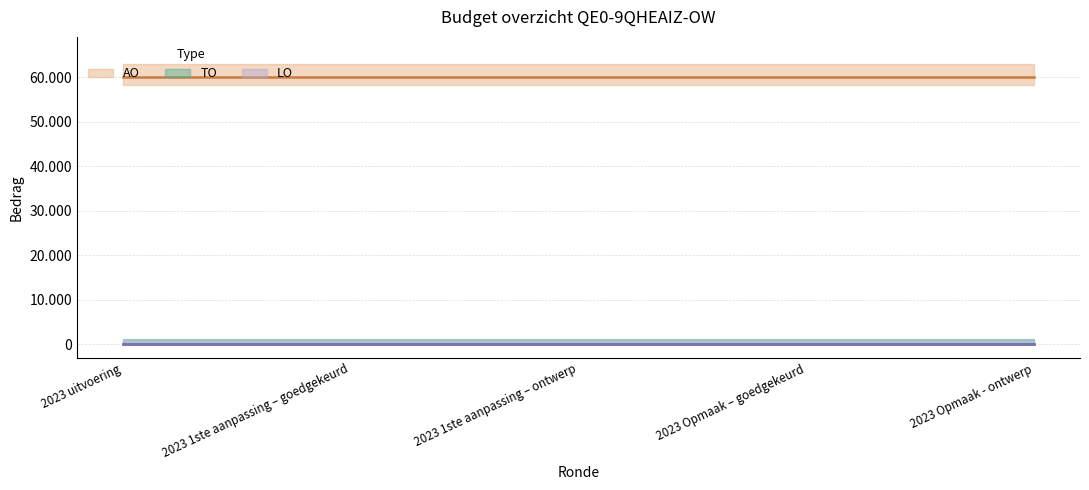

True or false: TO and LO cross at least once.

False